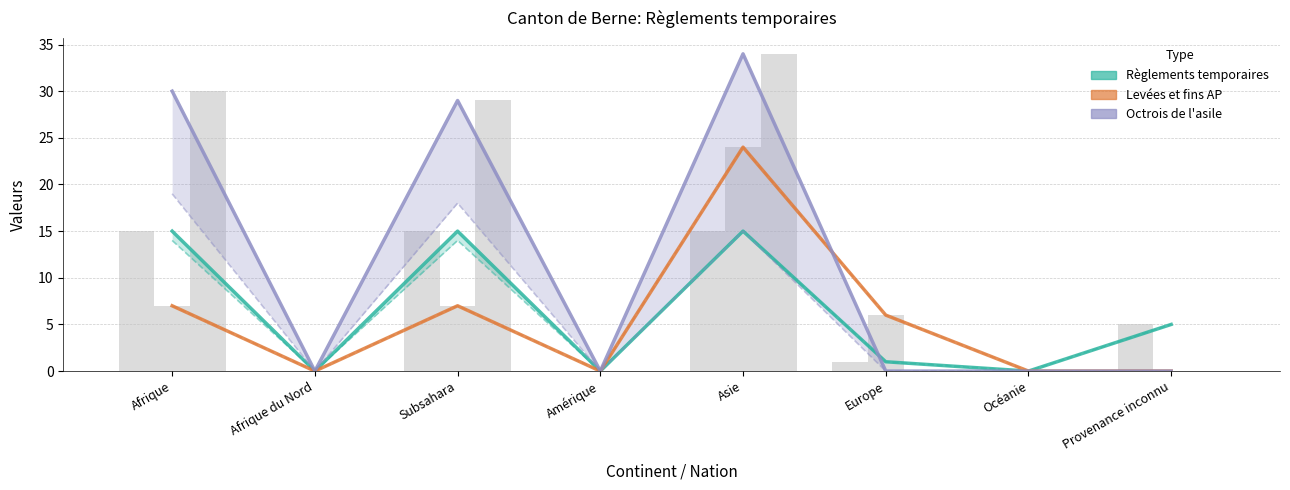

Count the number of data series in this chart.

3